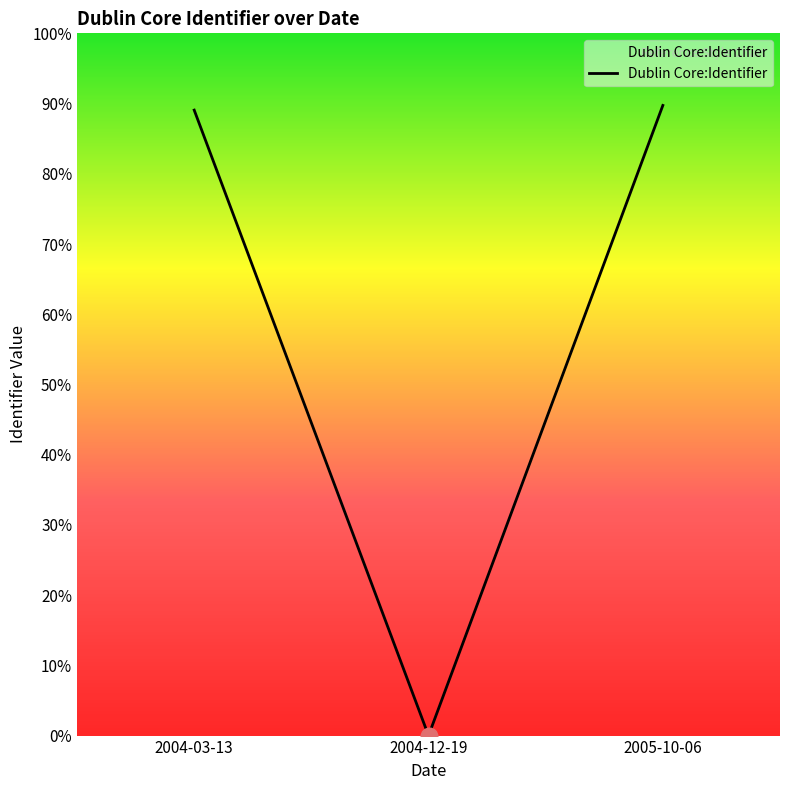

At which category does the chart reach its peak across all series?

2005-10-06